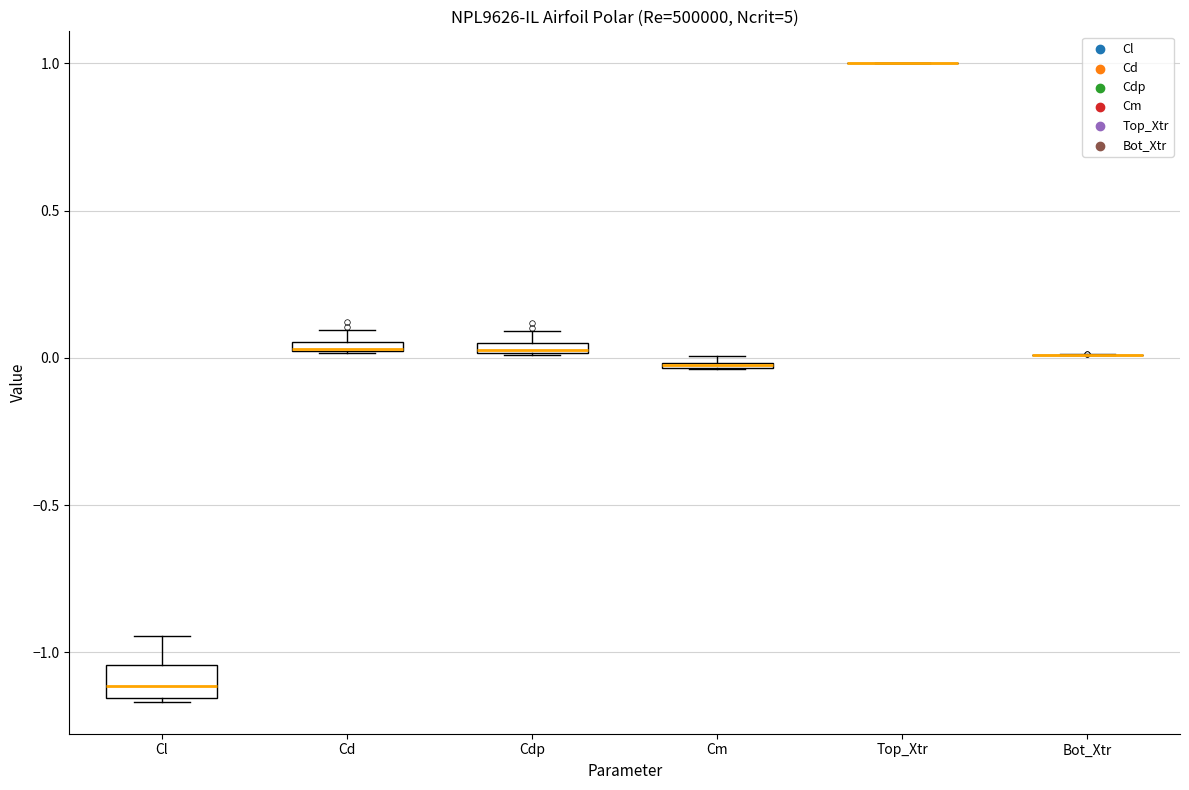

Which box is the tallest, from its lower edge to its upper edge?

Cl